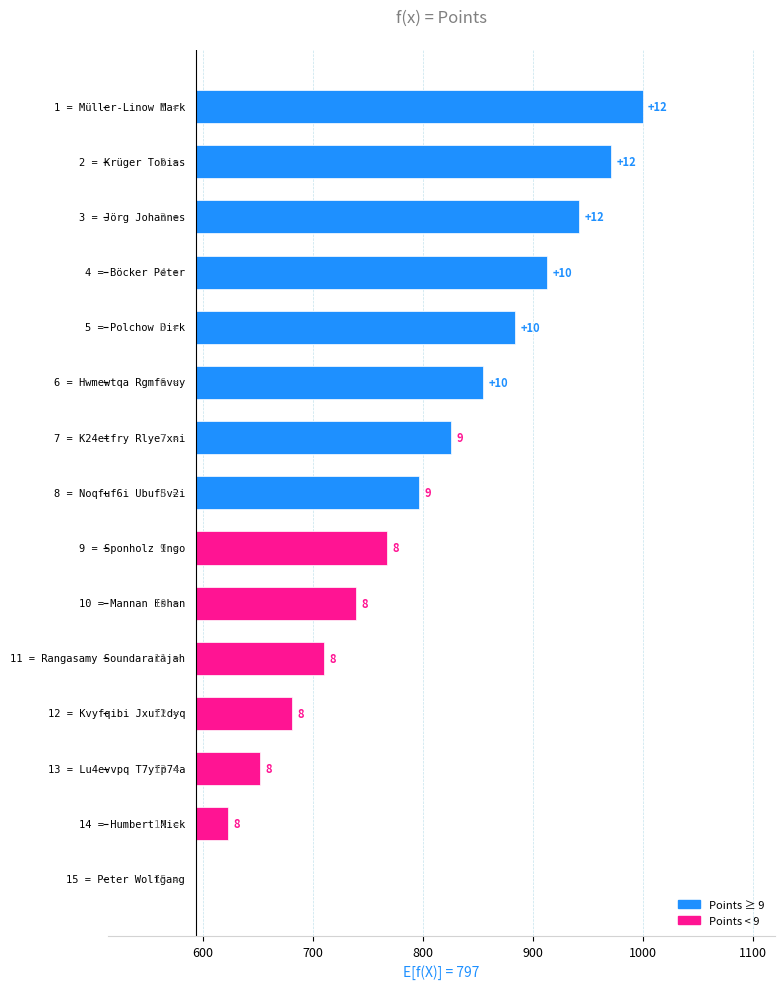

Are the bars horizontal?

Yes